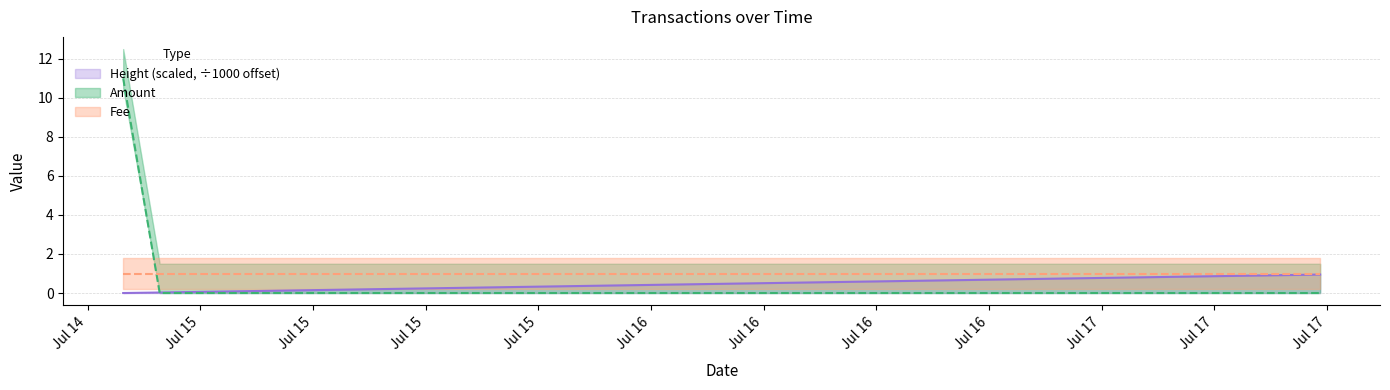

What is the maximum value for Height (scaled, ÷1000 offset)?

0.9